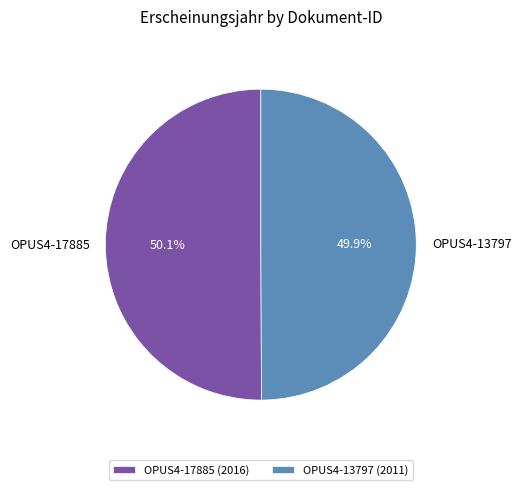

What is the ratio of the value at OPUS4-17885 to the value at OPUS4-13797?

1.0